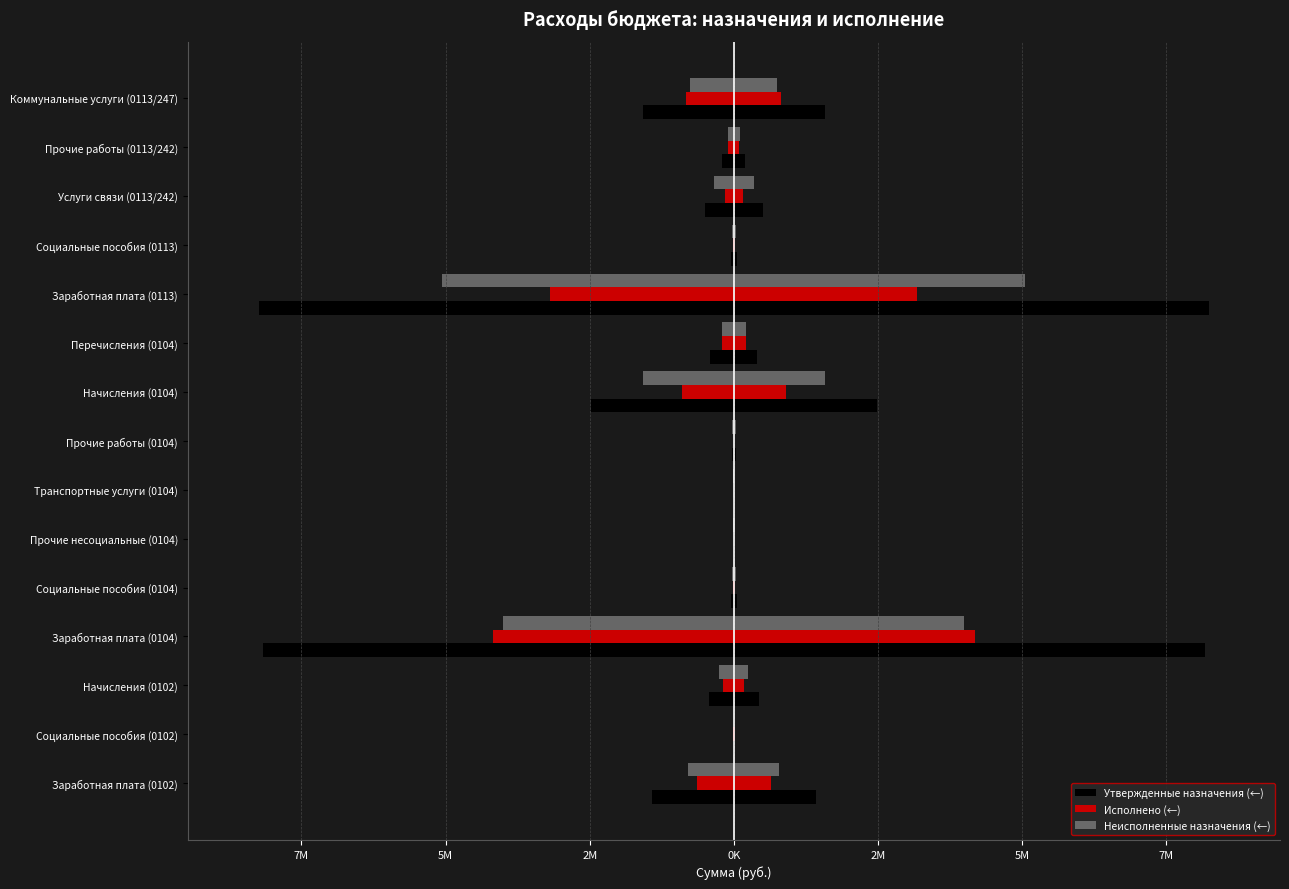

Which series changed the most between Перечисления (0104) and Заработная плата (0113)?

Утвержденные назначения (←)